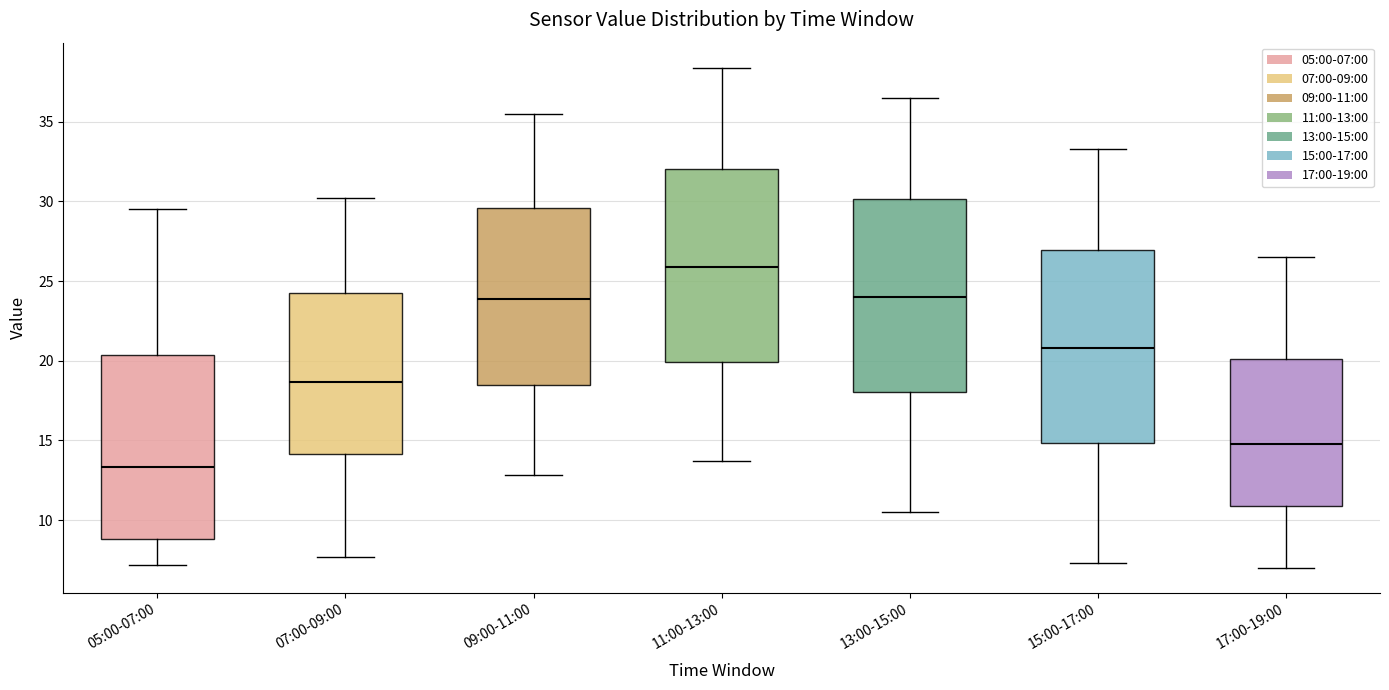

Reading left to right, transcribe this box plot: for each box, give where its median line is, the range the box spans, and where its two whiskers end, as read against the y-axis. The values are not printed on the chart, so give them approximately, as read against the axis.

05:00-07:00: median 13.5, box 9.0 to 20.5, whiskers 7.0 to 29.5
07:00-09:00: median 18.5, box 14.0 to 24.5, whiskers 7.5 to 30.0
09:00-11:00: median 24.0, box 18.5 to 29.5, whiskers 13.0 to 35.5
11:00-13:00: median 26.0, box 20.0 to 32.0, whiskers 13.5 to 38.5
13:00-15:00: median 24.0, box 18.0 to 30.0, whiskers 10.5 to 36.5
15:00-17:00: median 21.0, box 15.0 to 27.0, whiskers 7.5 to 33.5
17:00-19:00: median 15.0, box 11.0 to 20.0, whiskers 7.0 to 26.5